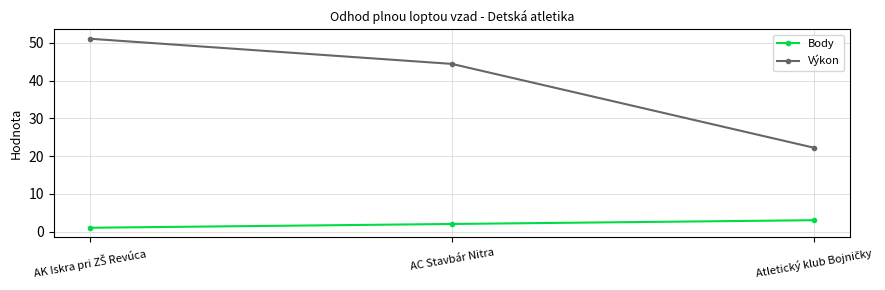

What are all the series names shown in the legend?

Body, Výkon